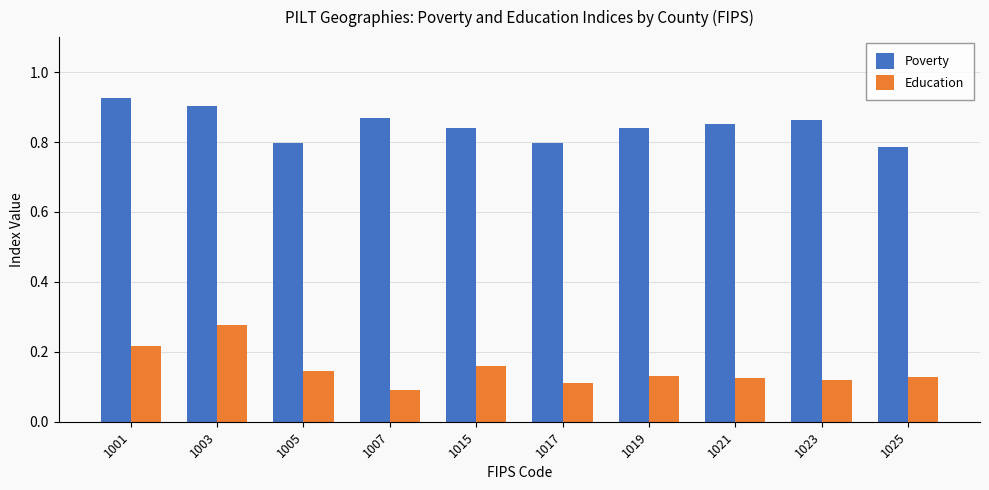

What is the total value across all series at 1015?

1.0